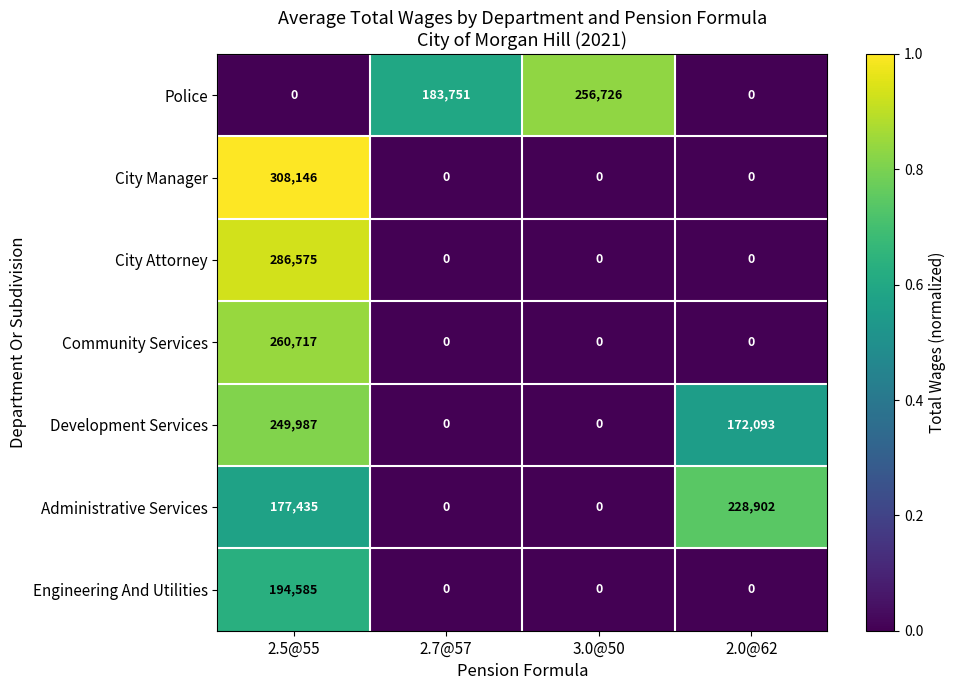

Reading left to right, list all the values displayed in this chart.

Police: 2.5@55=0	2.7@57=183751	3.0@50=256726	2.0@62=0
City Manager: 2.5@55=308146	2.7@57=0	3.0@50=0	2.0@62=0
City Attorney: 2.5@55=286575	2.7@57=0	3.0@50=0	2.0@62=0
Community Services: 2.5@55=260717	2.7@57=0	3.0@50=0	2.0@62=0
Development Services: 2.5@55=249987	2.7@57=0	3.0@50=0	2.0@62=172093
Administrative Services: 2.5@55=177435	2.7@57=0	3.0@50=0	2.0@62=228902
Engineering And Utilities: 2.5@55=194585	2.7@57=0	3.0@50=0	2.0@62=0